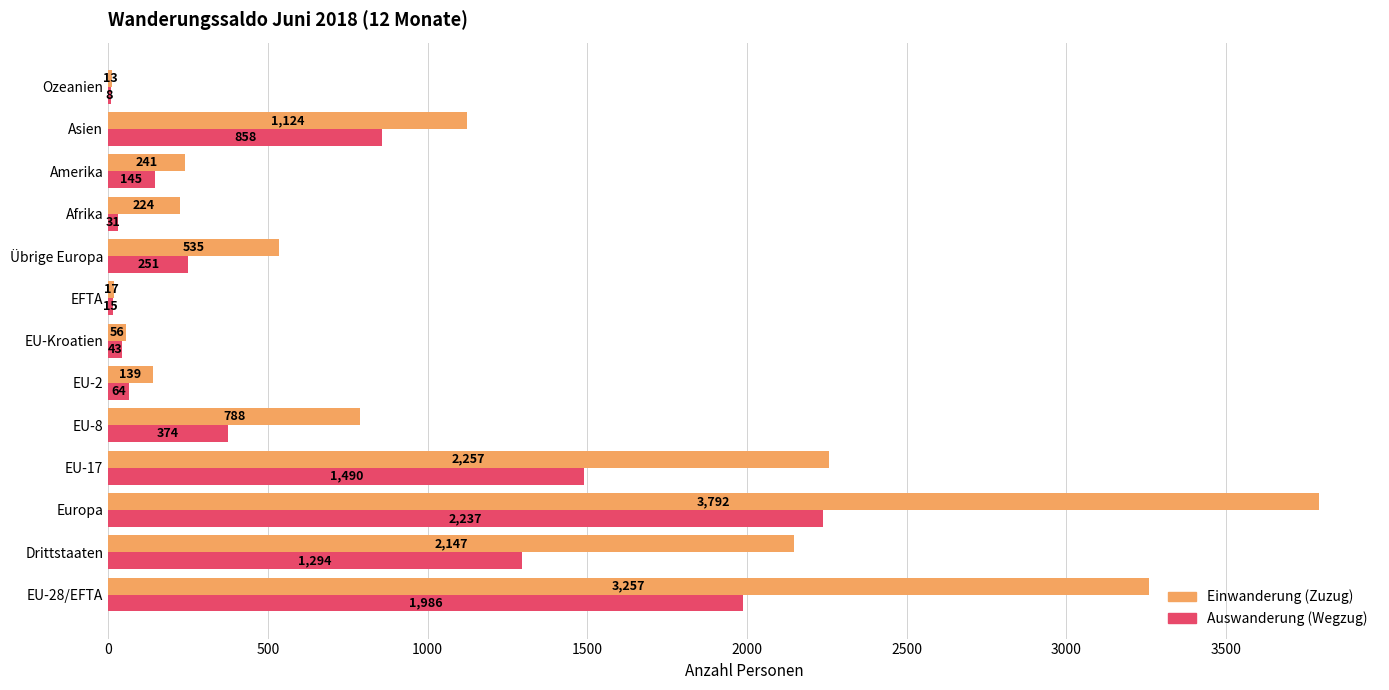

The Auswanderung (Wegzug) series shows 31 at Afrika. True or false?

True